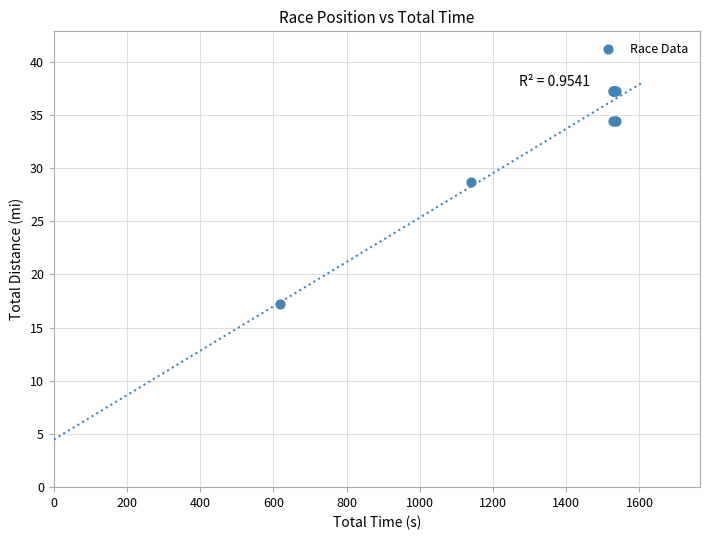

What Y value in the scatter plot is closest to 27?

28.7